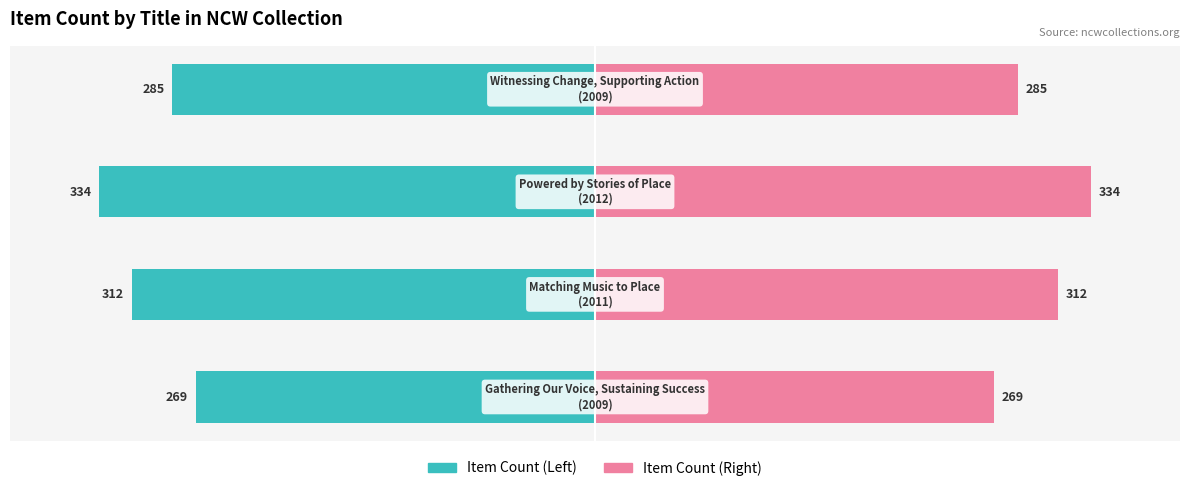

List the labels in order of Item Count (Left) value, largest first.

0, 3, 1, 2